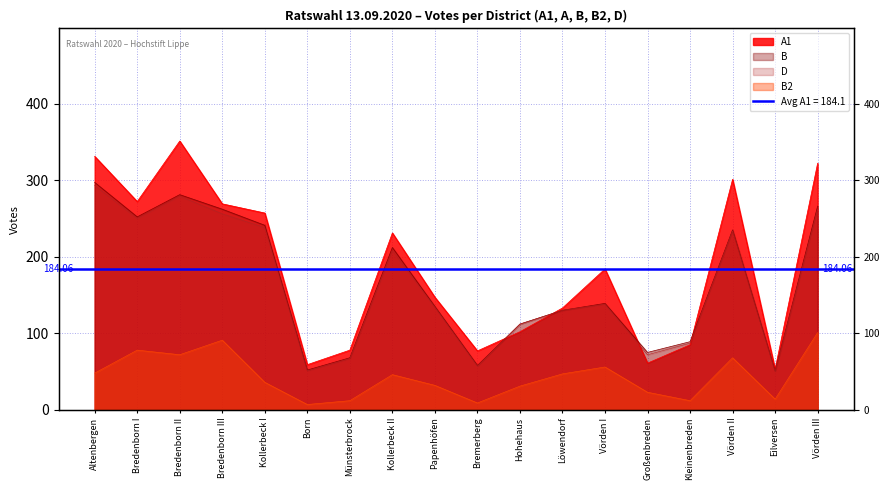

What is the difference between the maximum and minimum values in the A series?

243